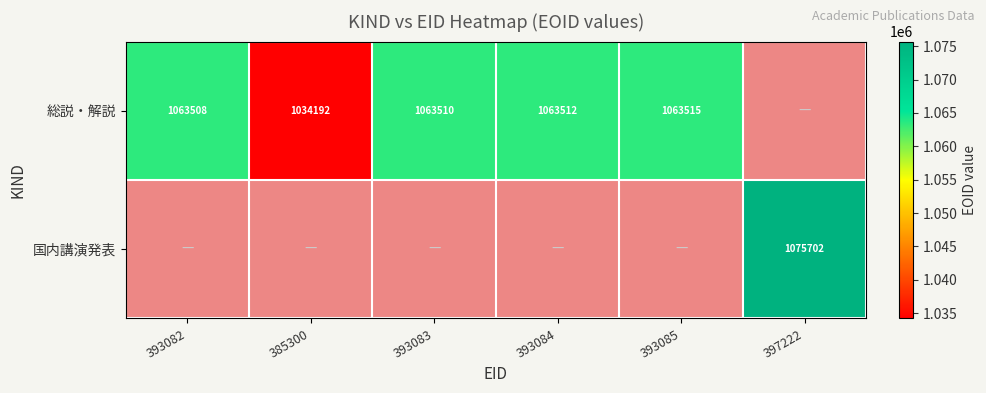

Is it true that 総説・解説 equals 1474298 at 393082?

False